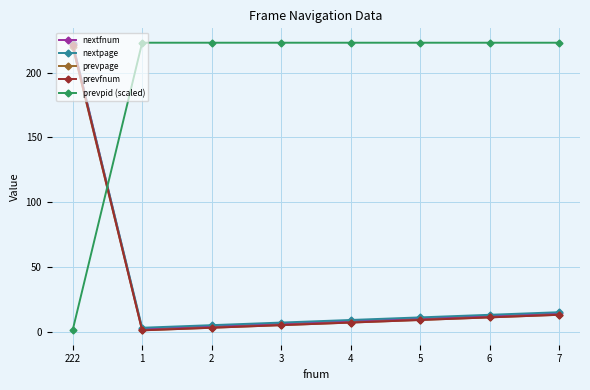

Is it true that nextfnum equals 12 at 6?

True